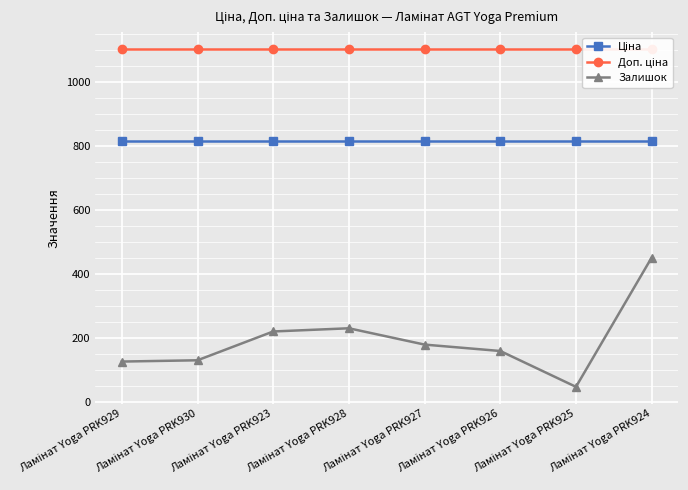

The Доп. ціна series shows 1101.8 at Ламінат Yoga PRK927. True or false?

True